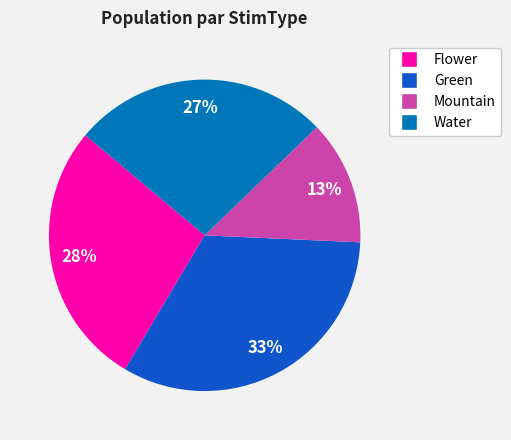

Which slice is the smallest?

Mountain